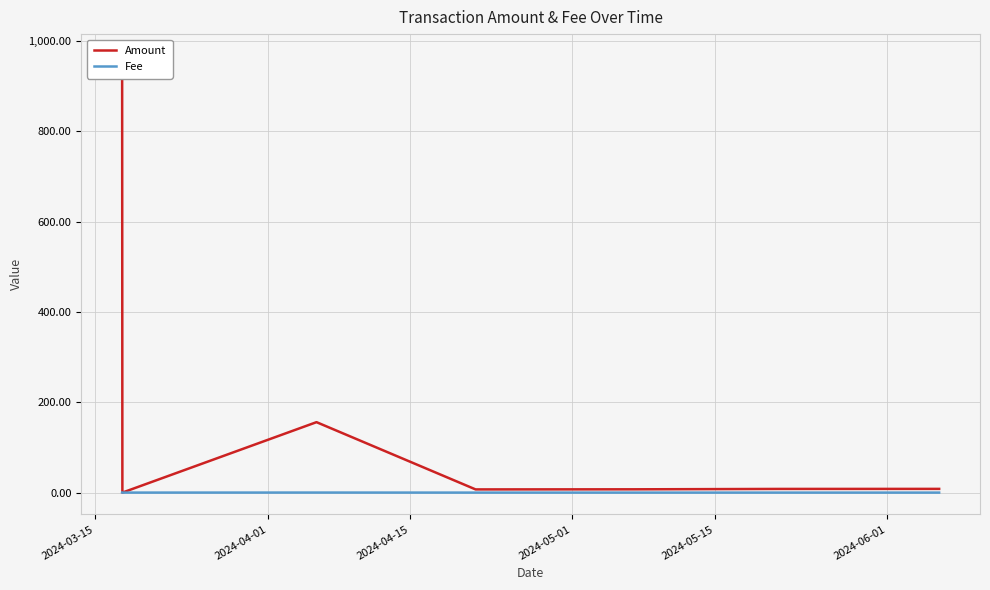

Which series ends up on top after the final intersection of Amount and Fee?

Amount